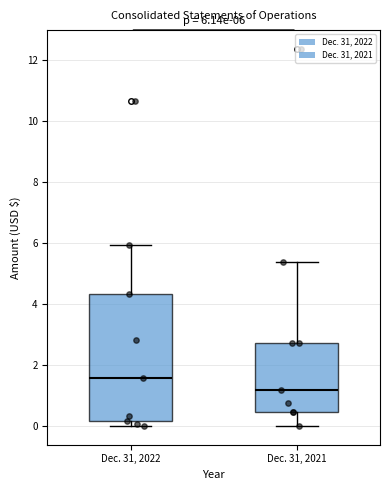

Which box's median line is the lowest?

Dec. 31, 2021